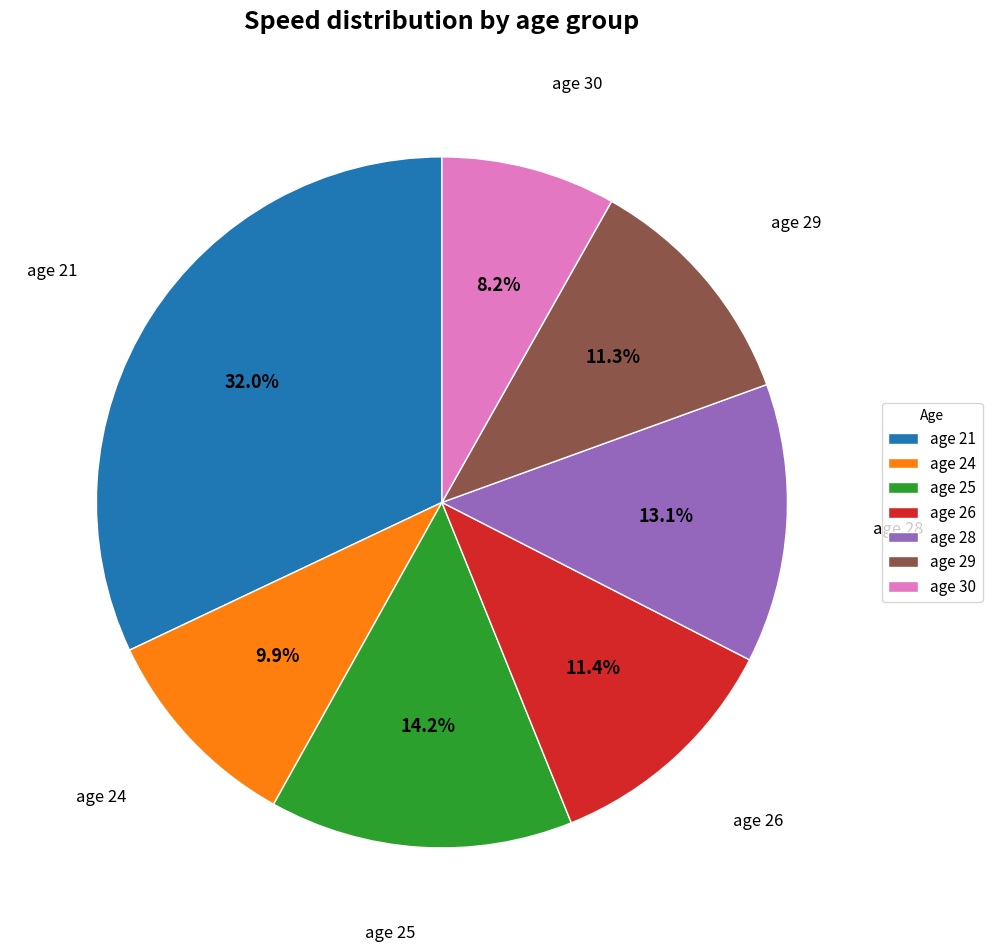

What is the largest slice in the pie chart?

age 21